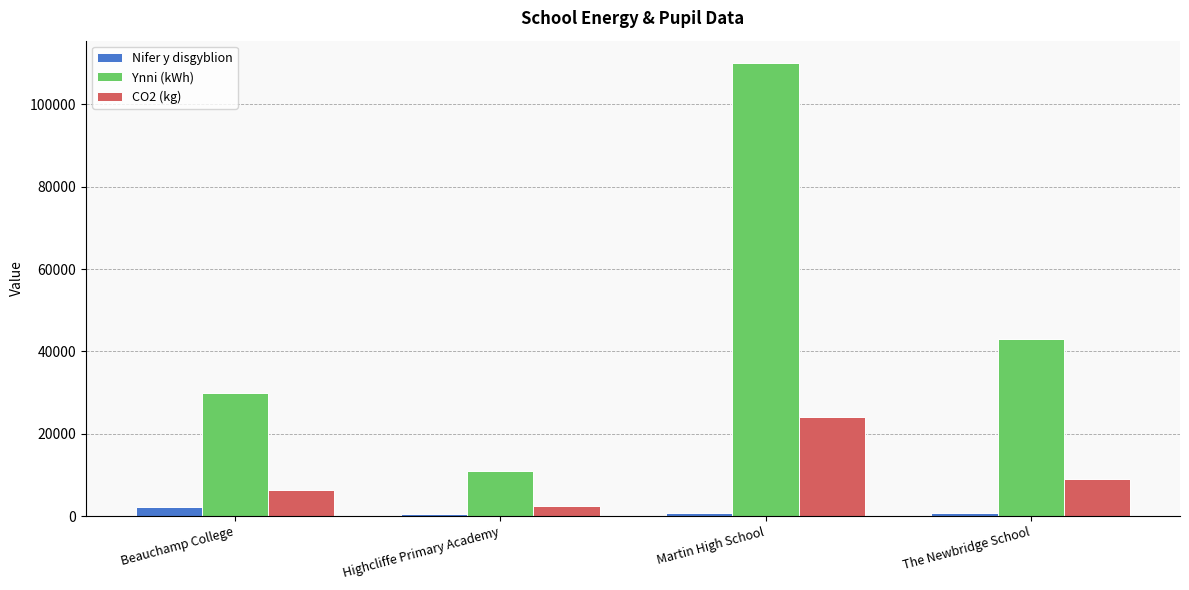

Rank the series by their maximum value, from lowest to highest.

Nifer y disgyblion, CO2 (kg), Ynni (kWh)